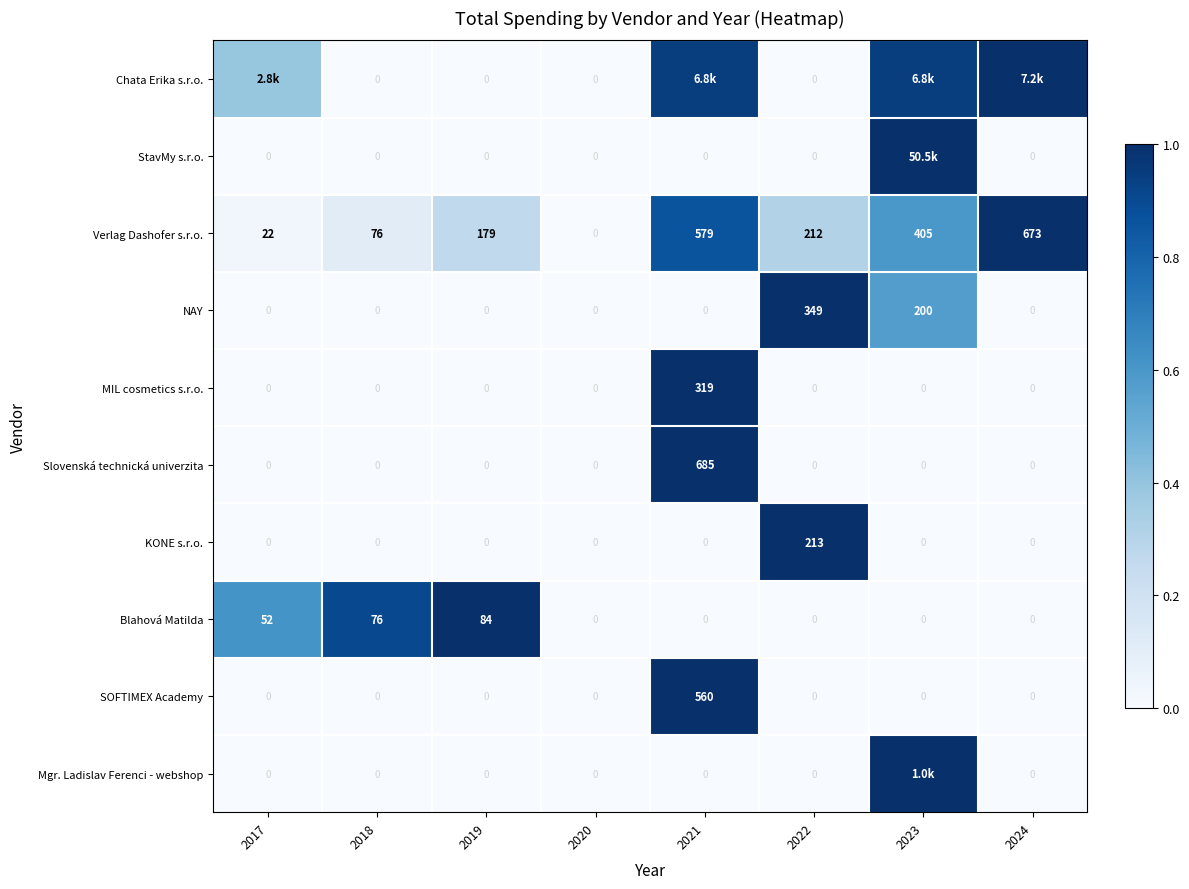

Is the value of Blahová Matilda at 2017 greater than the value of Mgr. Ladislav Ferenci - webshop at 2022?

Yes